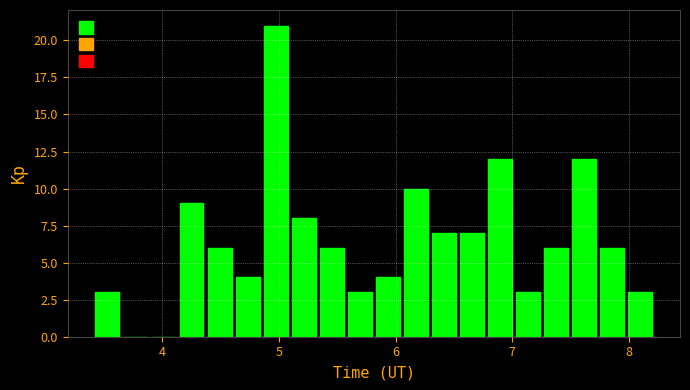

Around what value on the x-axis is the tallest bar? Give the approximate position of its centre, as read against the axis.

5.0